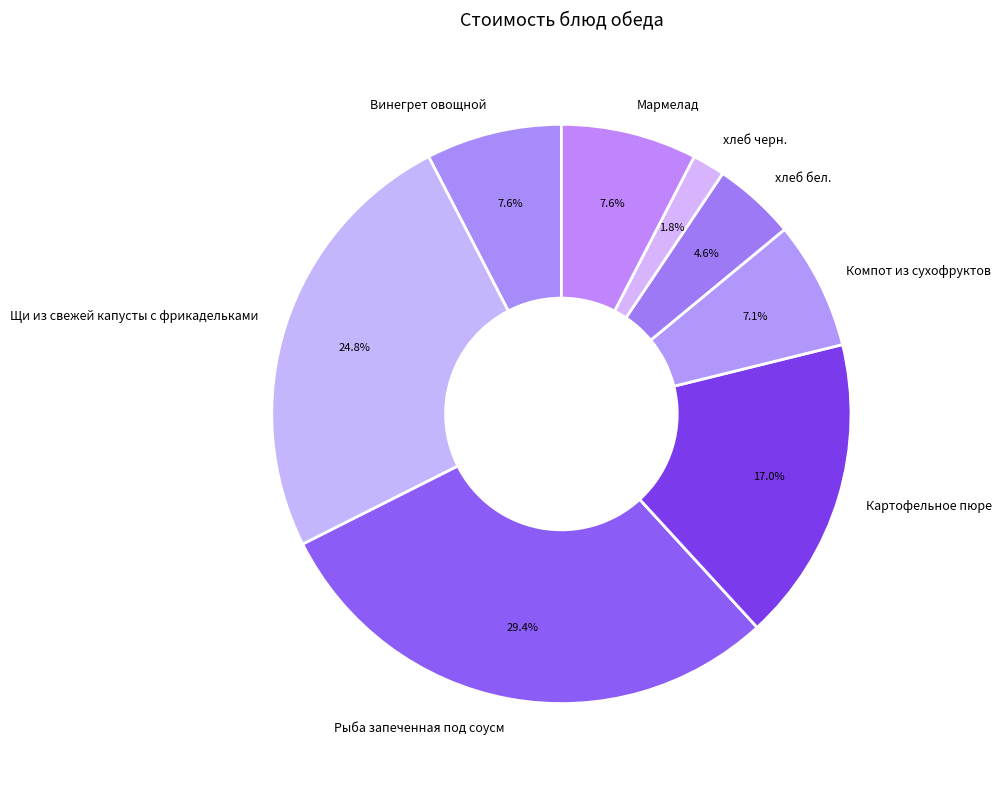

Approximately how many times larger is the value at Картофельное пюре compared to Винегрет овощной?

2.2